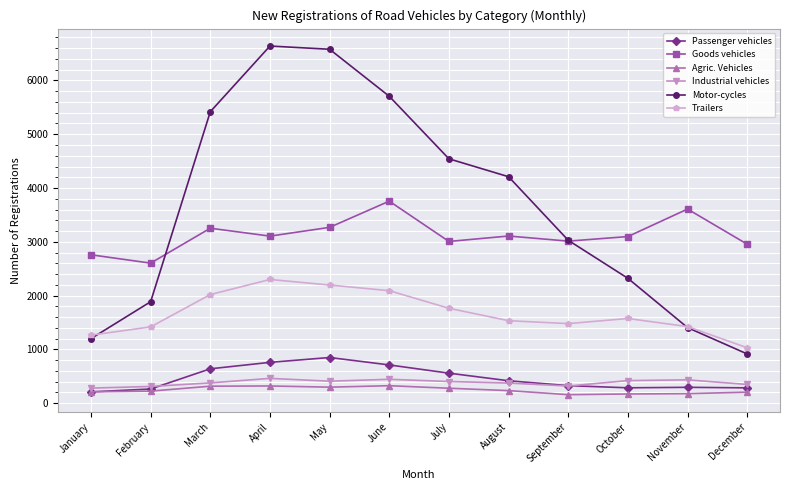

True or false: Passenger vehicles and Trailers cross at least once.

False